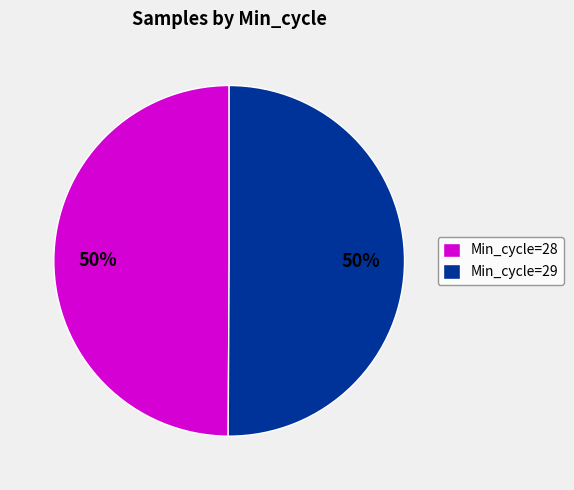

What is the ratio of the value at Min_cycle=28 to the value at Min_cycle=29?

1.0